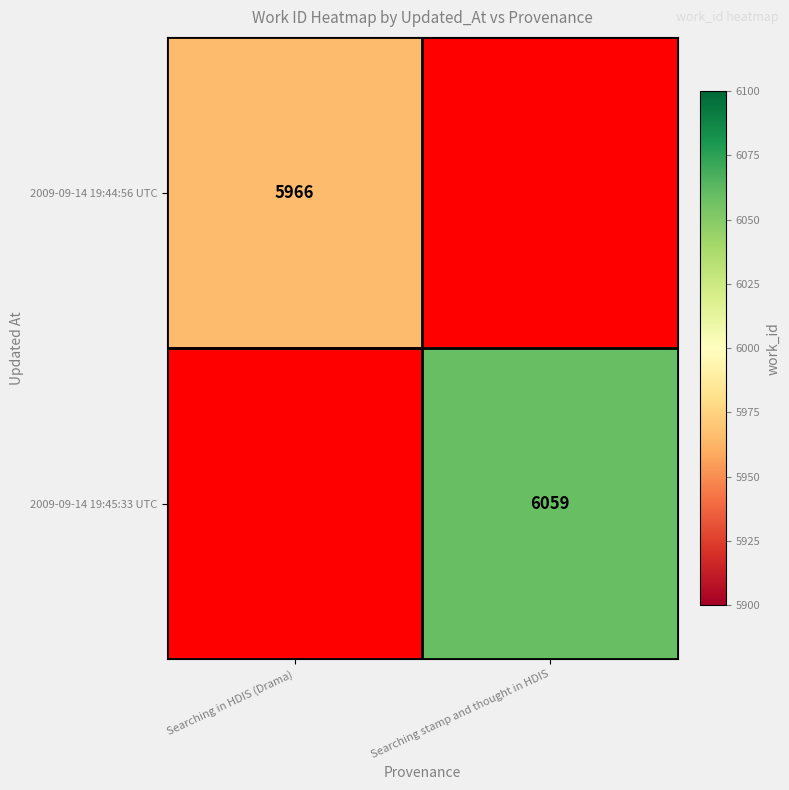

The value of 2009-09-14 19:44:56 UTC at Searching in HDIS (Drama) is 5966. True or false?

True